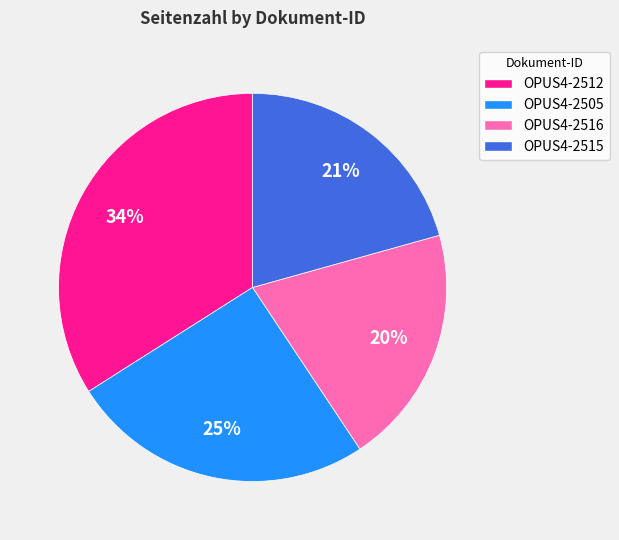

Rank the categories by value from highest to lowest.

OPUS4-2512, OPUS4-2505, OPUS4-2515, OPUS4-2516